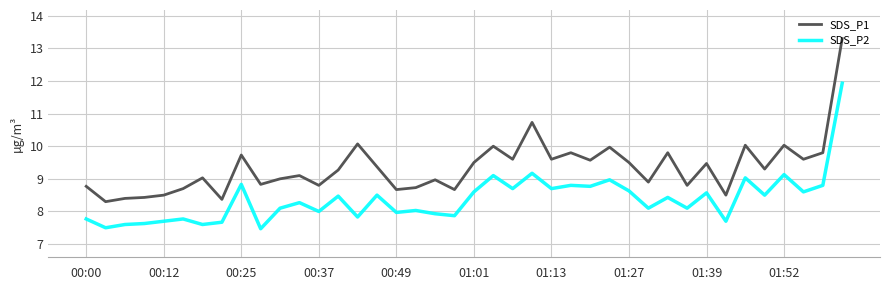

True or false: SDS_P1 has more than 0 interior local peaks.

True